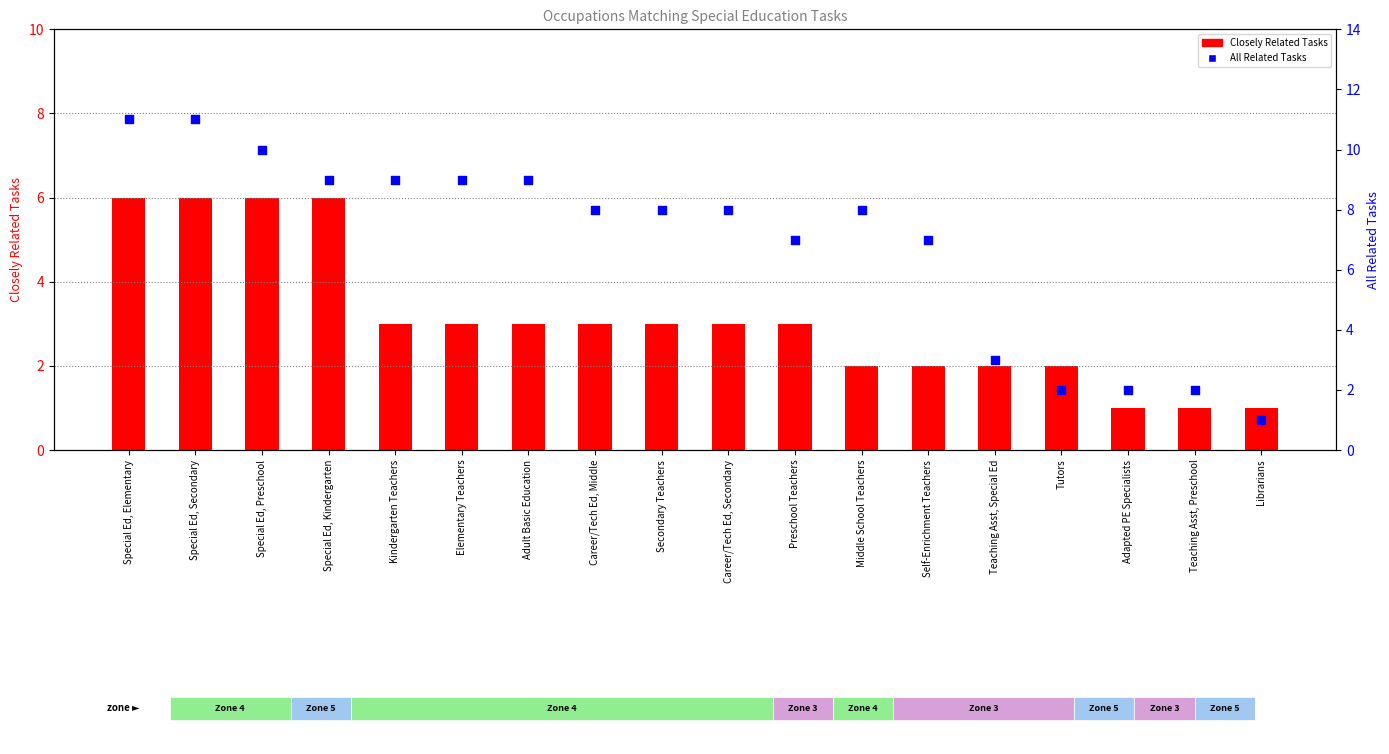

What are all the series names shown in the legend?

Closely Related Tasks, All Related Tasks